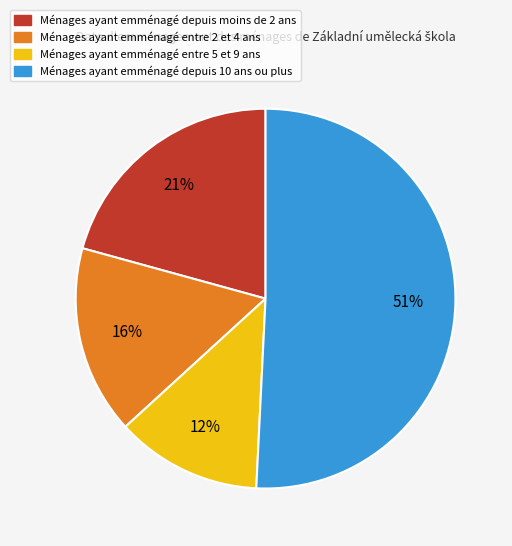

Does any single category account for the majority?

Yes